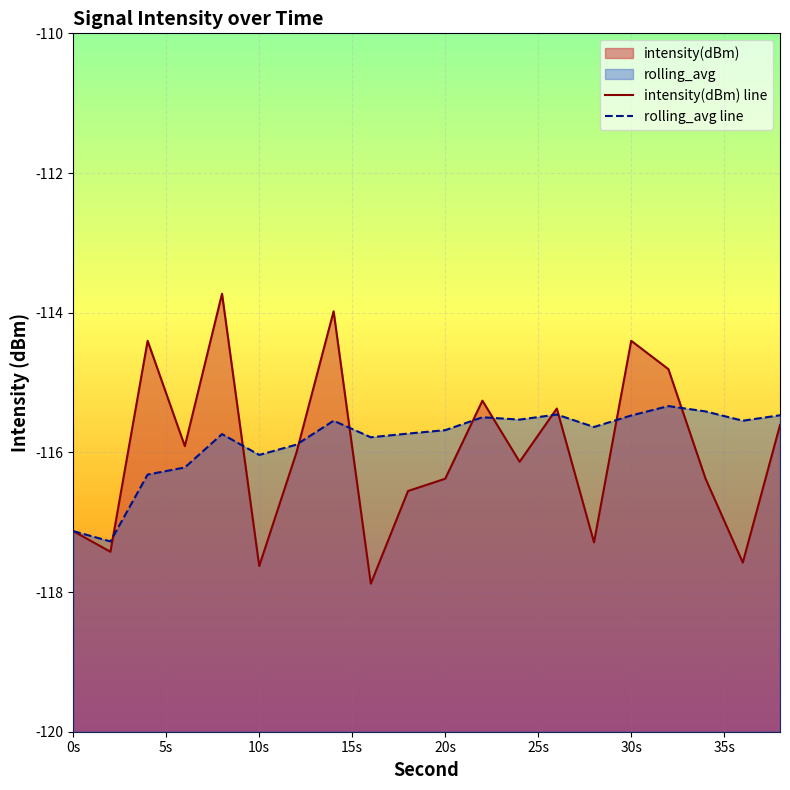

How many lines are shown in the chart?

2